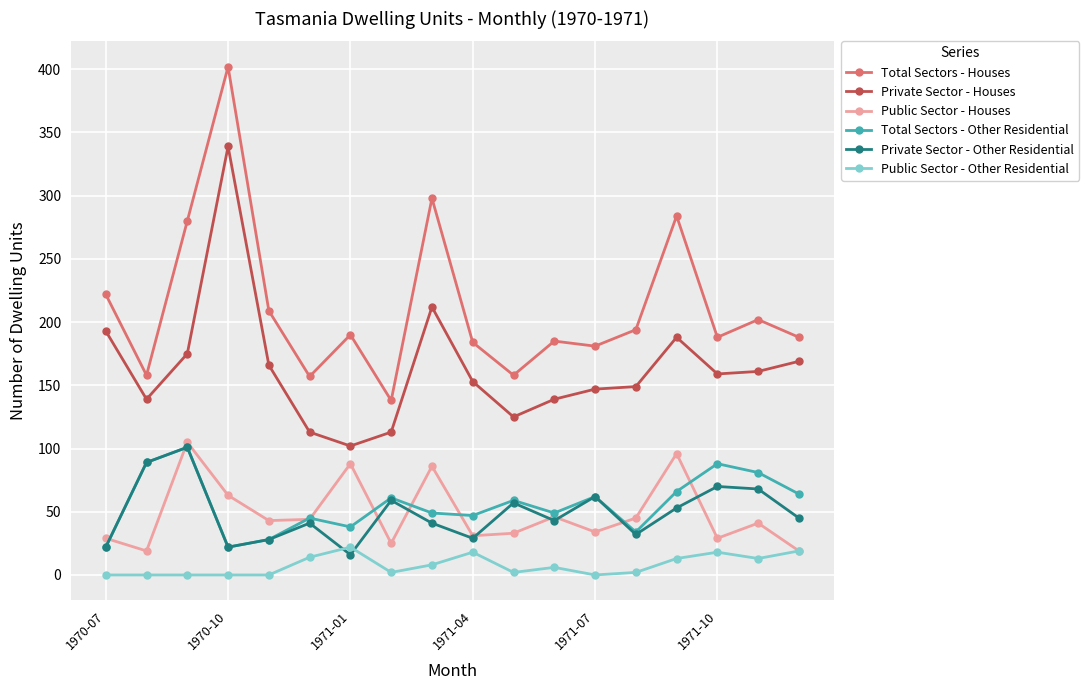

Which series has the largest range (max minus min)?

Total Sectors - Houses